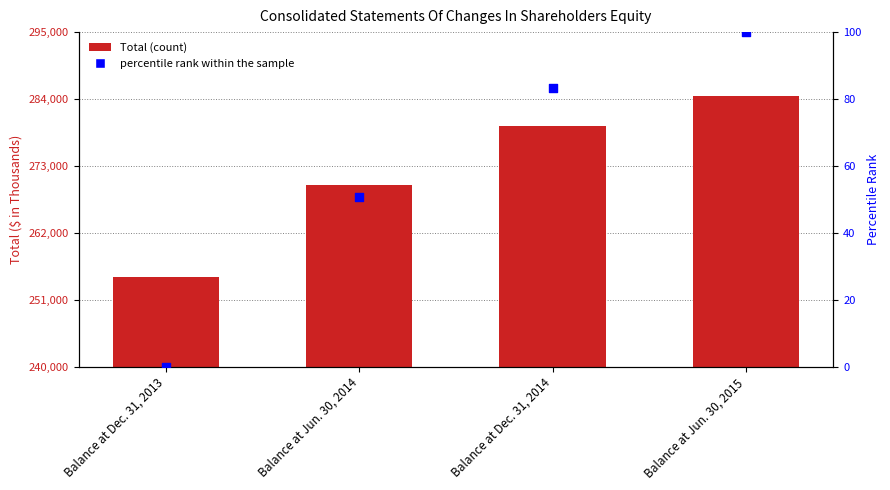

What are all the series names shown in the legend?

Total, percentile rank within the sample